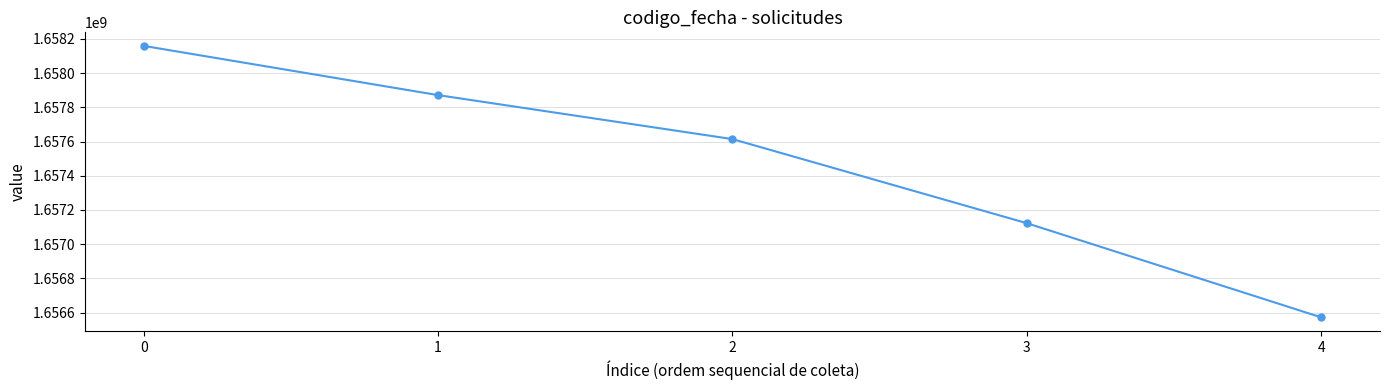

Is it true that the value at 1 is 1657870953?

True